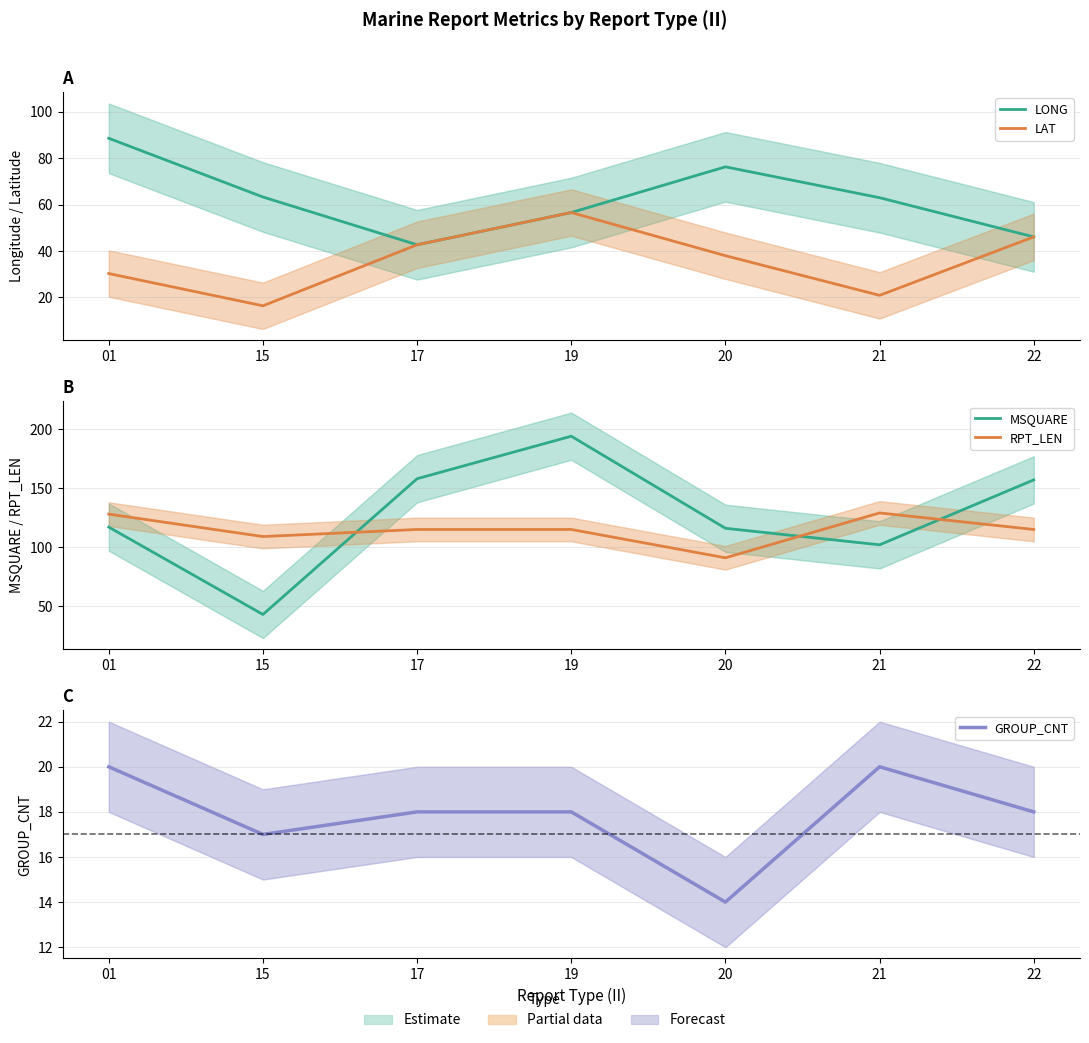

At which category is the sum across all series the highest?

19